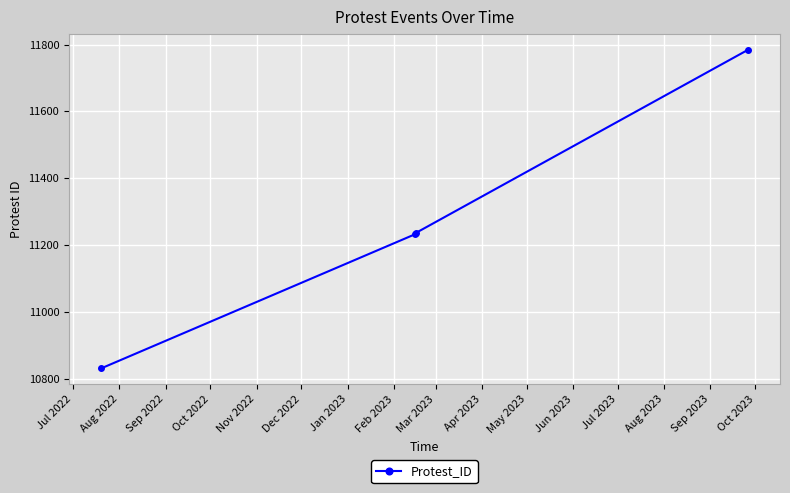

What is the smallest value displayed?

10831